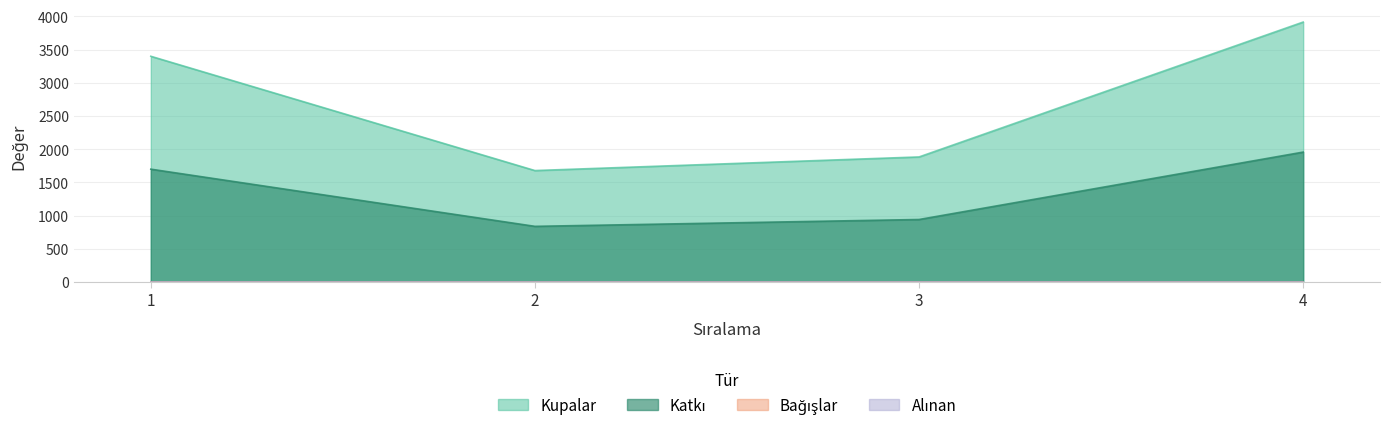

What is the maximum value for Kupalar?

3915